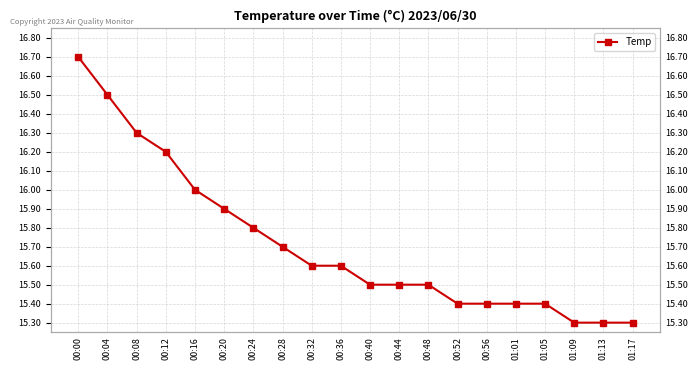

What is the change in value from 00:16 to 00:24?

-0.2